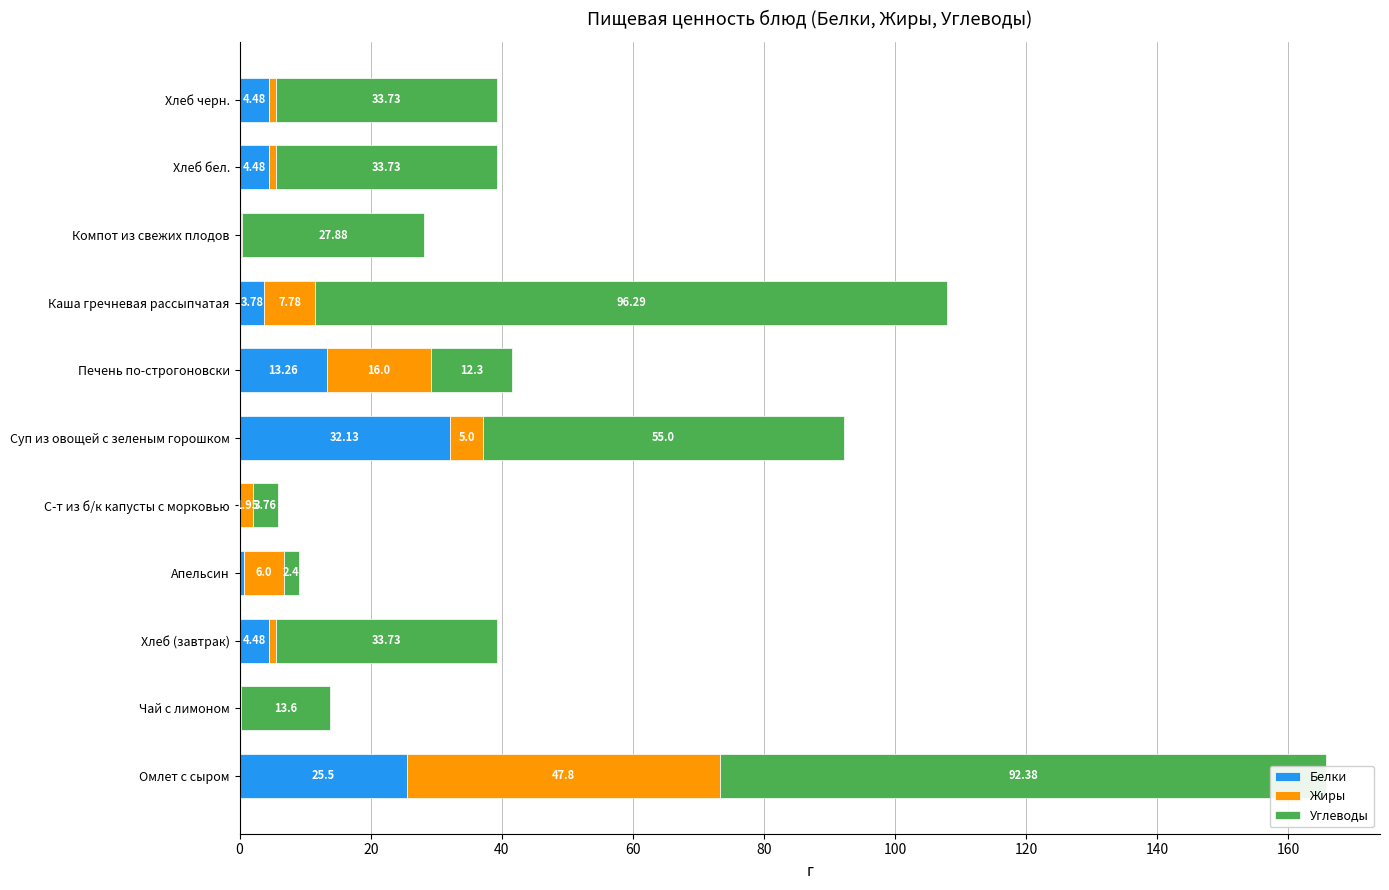

At which label does Белки reach its peak?

Суп из овощей с зеленым горошком